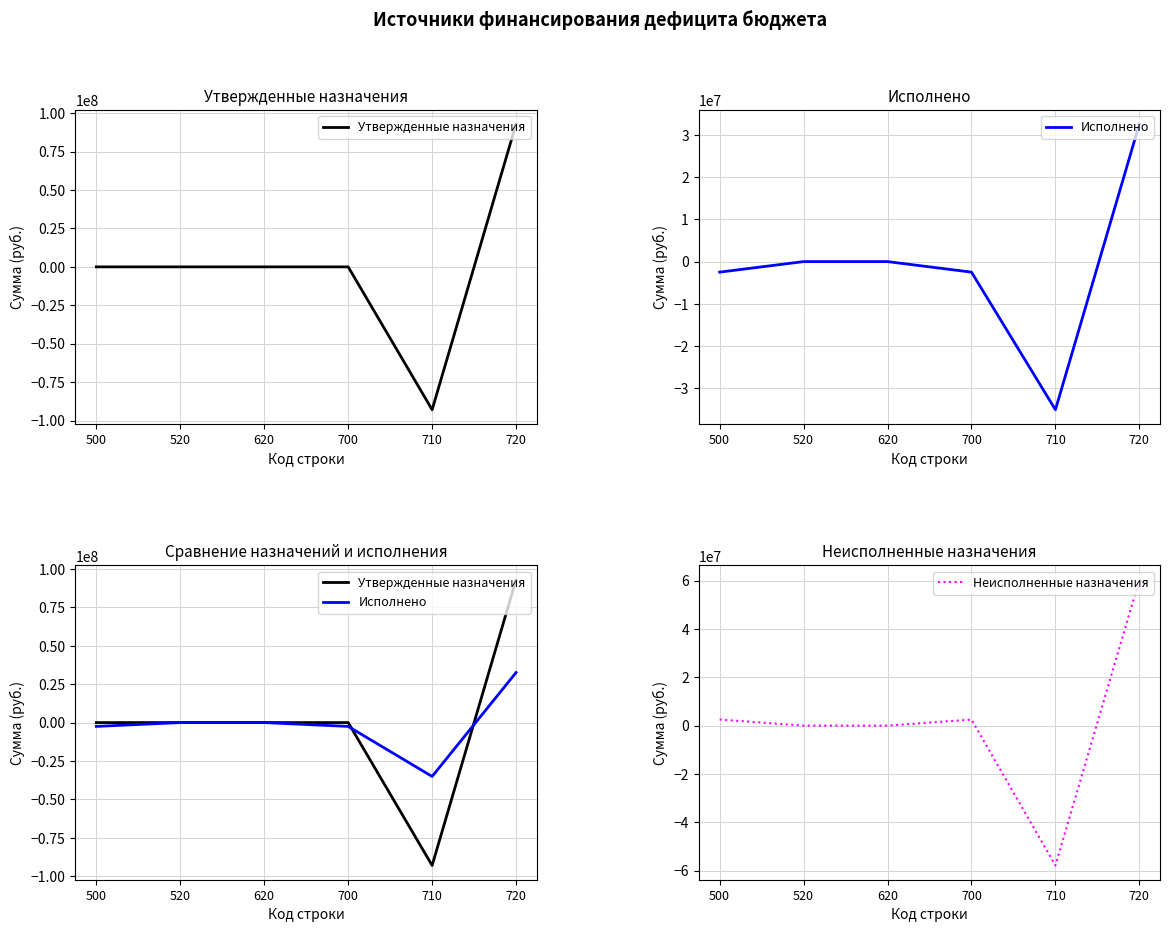

Where is Неисполненные назначения nearest to the value 1246993?

520